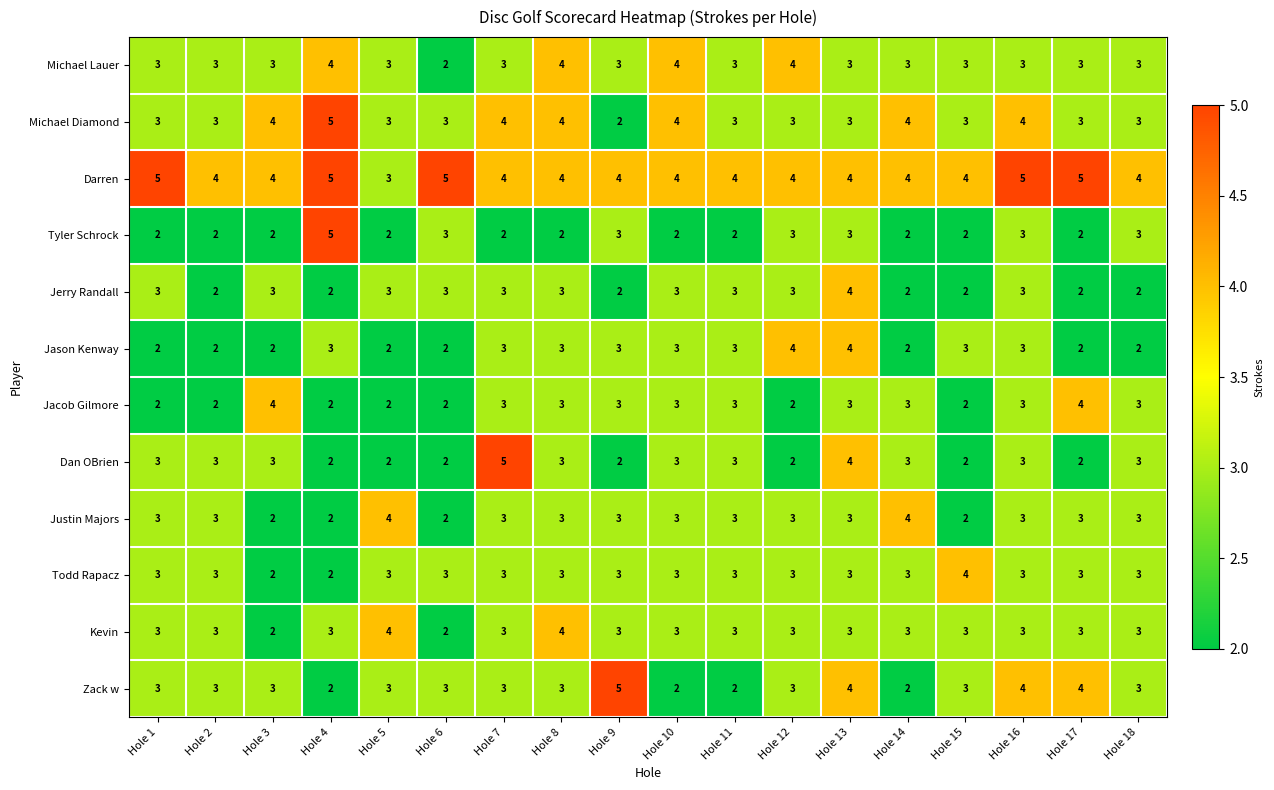

Which series has the largest total across all categories?

Darren